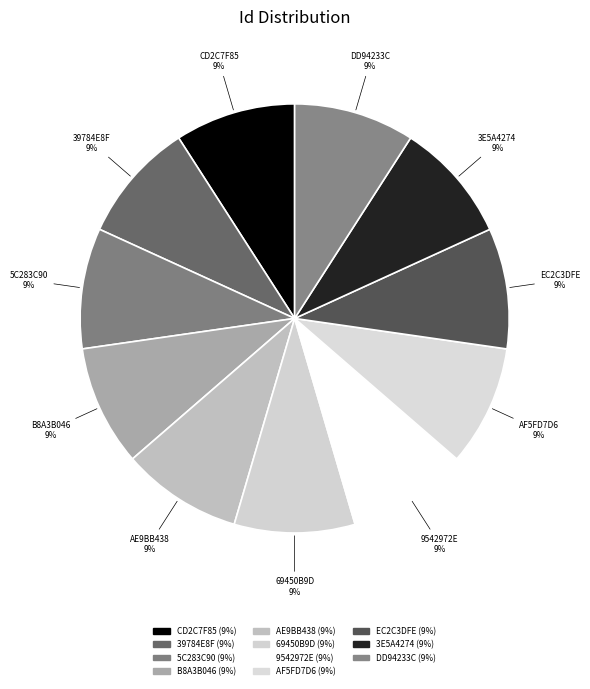

To the nearest percent, what is the combined percentage of EC2C3DFE and CD2C7F85?

18%